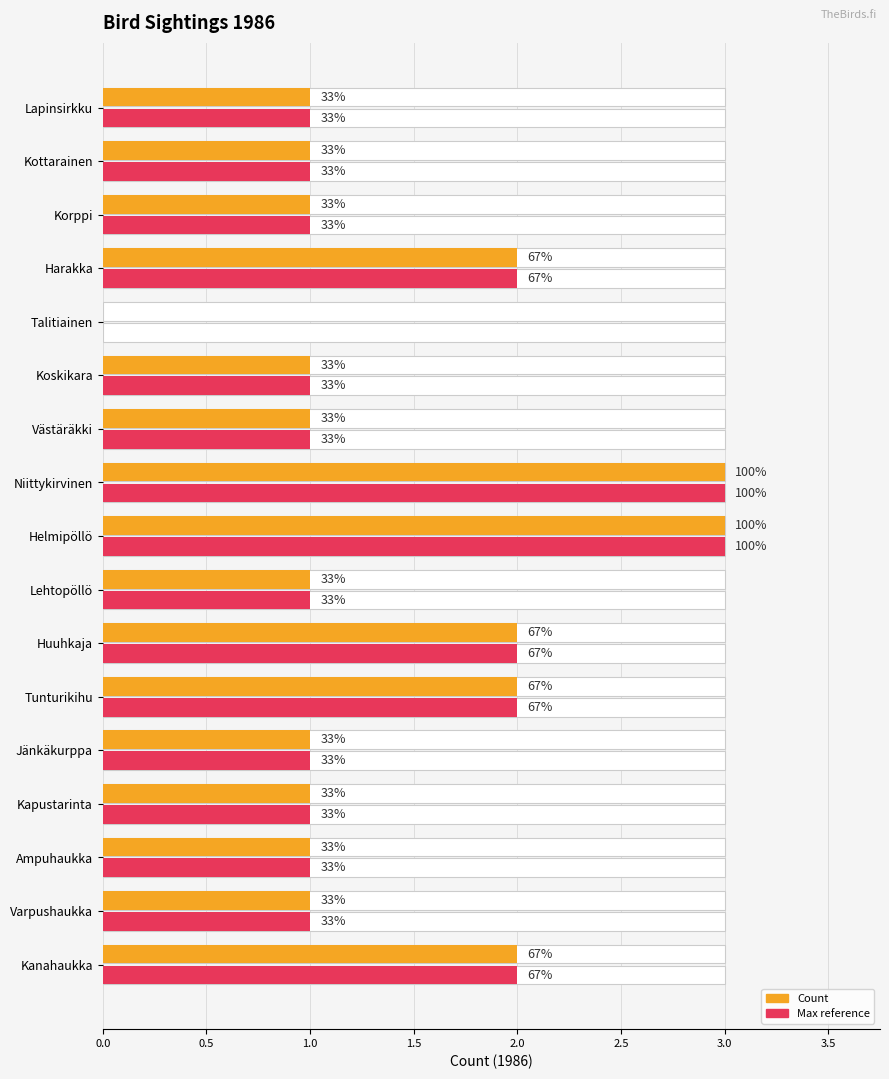

Are the bars horizontal?

Yes